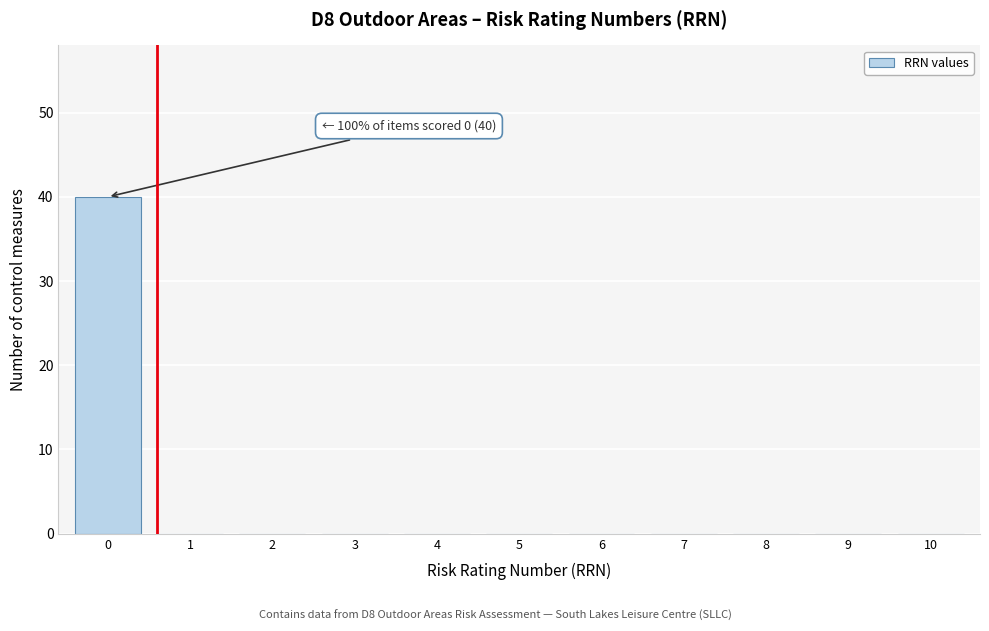

Reading right to left, extract all data points from this chart.

10=0	9=0	8=0	7=0	6=0	5=0	4=0	3=0	2=0	1=0	0=40